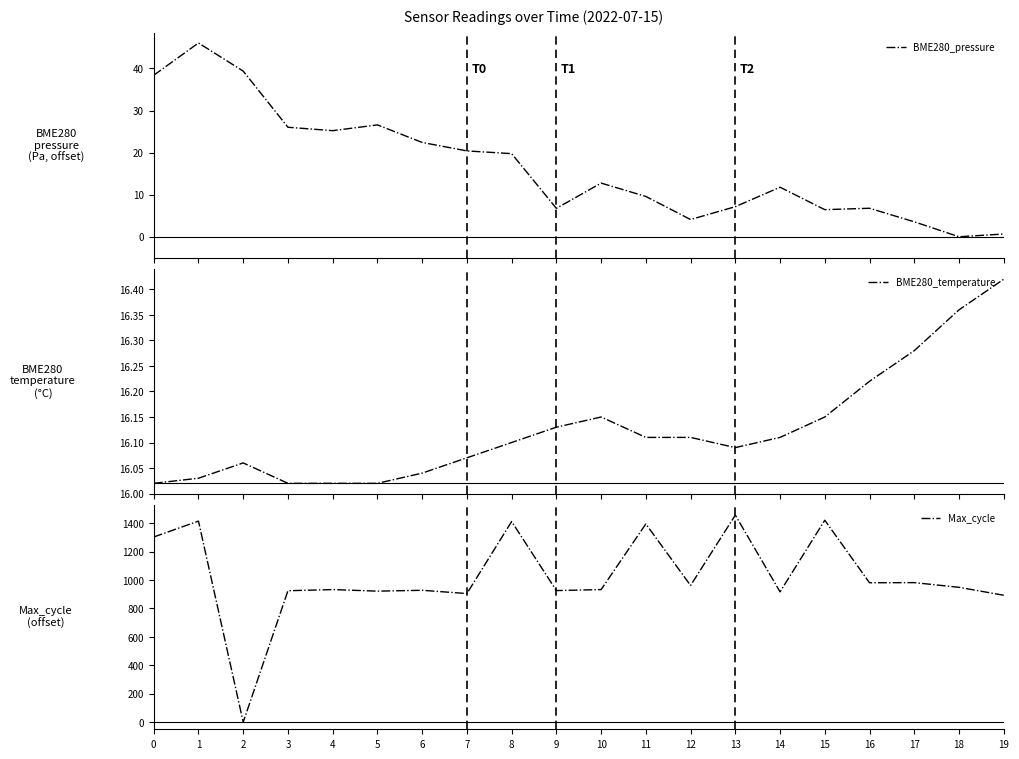

What is the value of the BME280_pressure point at the 1st from the left?

38.4